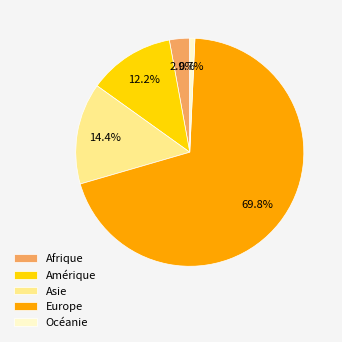

What percentage is NOT represented by Asie?

85.6%